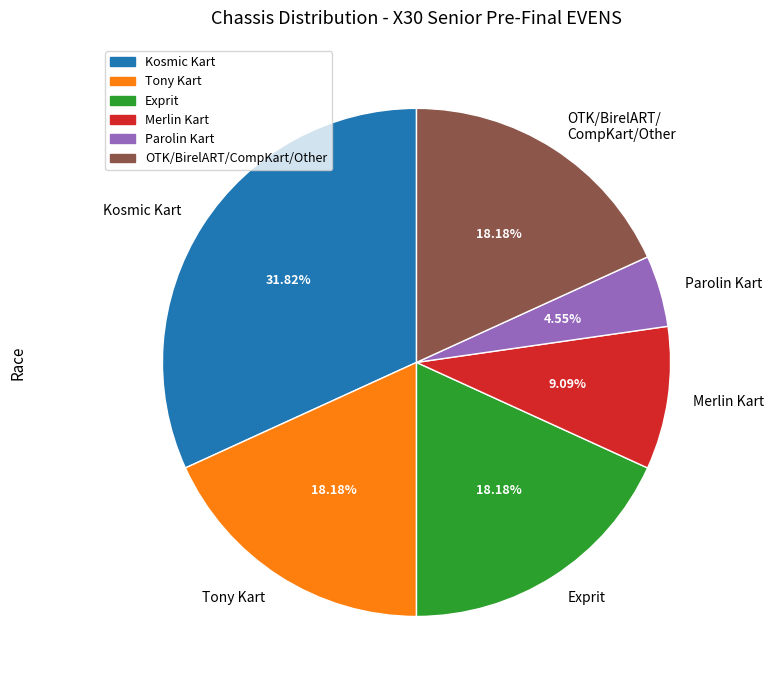

What percentage is the Tony Kart slice, to the nearest percent?

18%